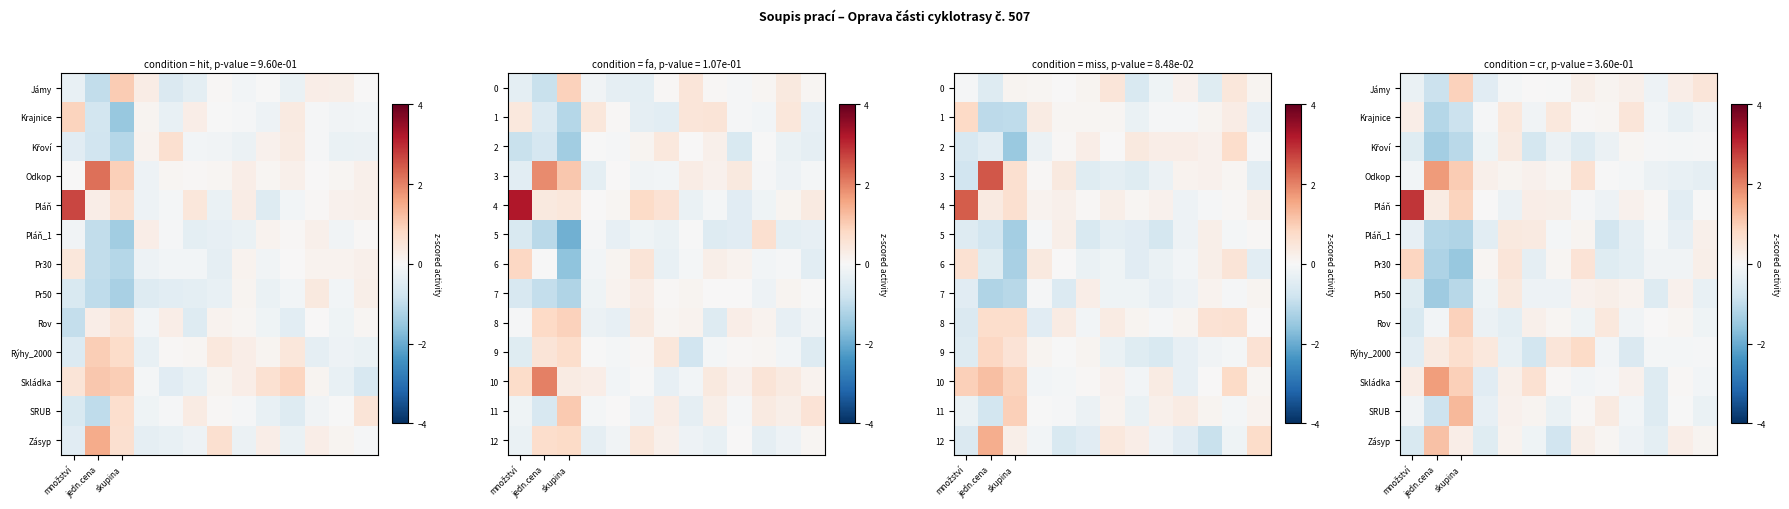

How many positive values does the Zásyp series have?

7